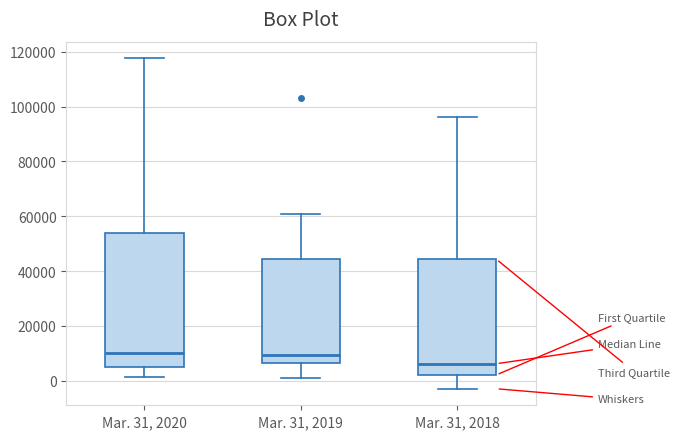

Reading left to right, read every box against the y-axis: the position of its median line, the range the box covers, and the ends of its whiskers. The values are not printed on the chart, so give them approximately, as read against the axis.

Mar. 31, 2020: median 10000, box 4000 to 54000, whiskers 2000 to 118000
Mar. 31, 2019: median 10000, box 6000 to 44000, whiskers 2000 to 60000
Mar. 31, 2018: median 6000, box 2000 to 44000, whiskers -2000 to 96000